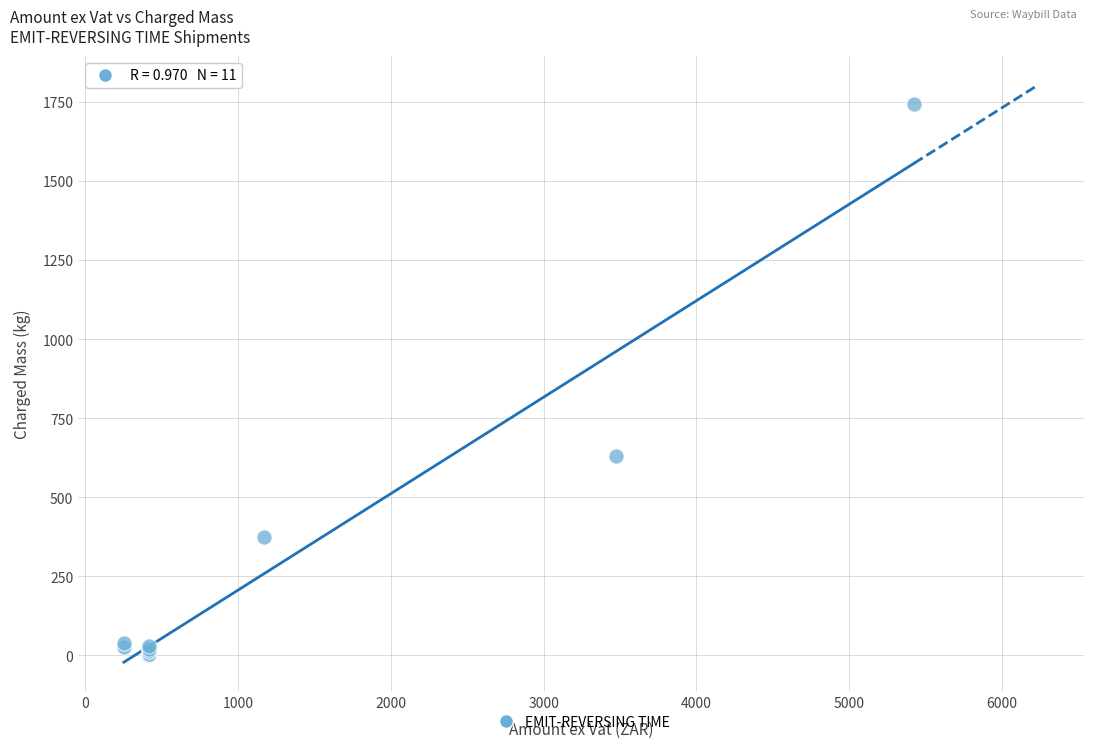

What Y value in the scatter plot is closest to 873?

630